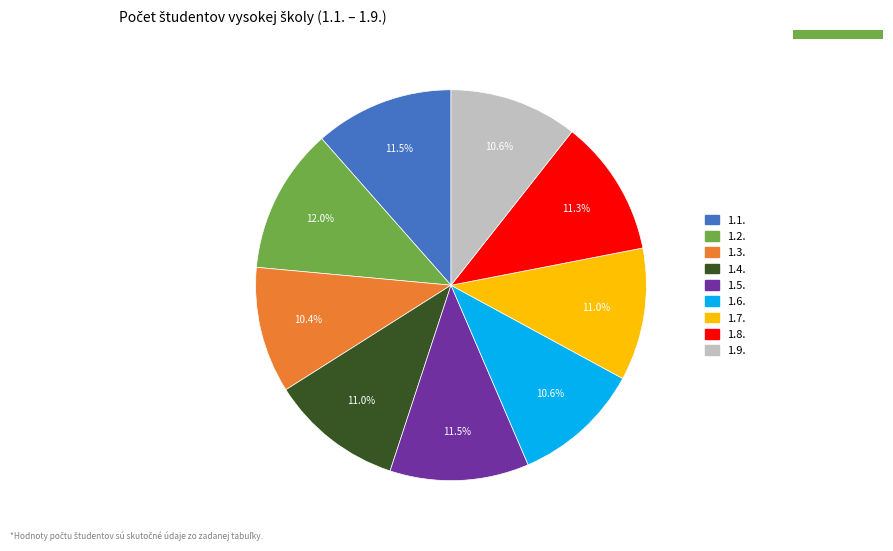

How much of the chart is everything except 1.1.?

88.5%